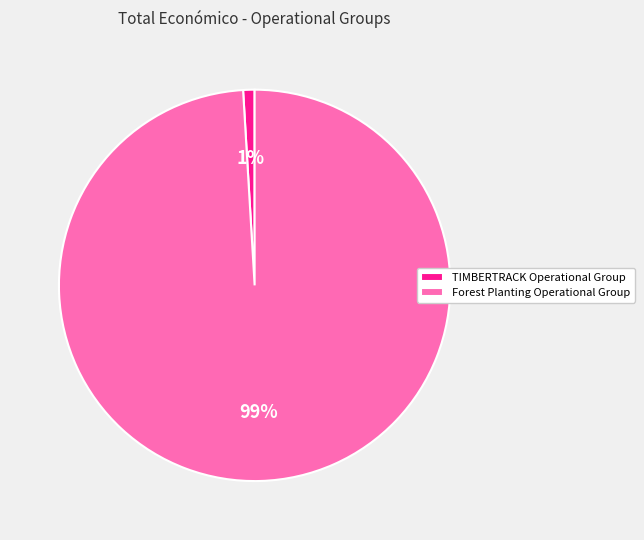

Combined, do Forest Planting Operational Group and TIMBERTRACK Operational Group account for over 50%?

Yes